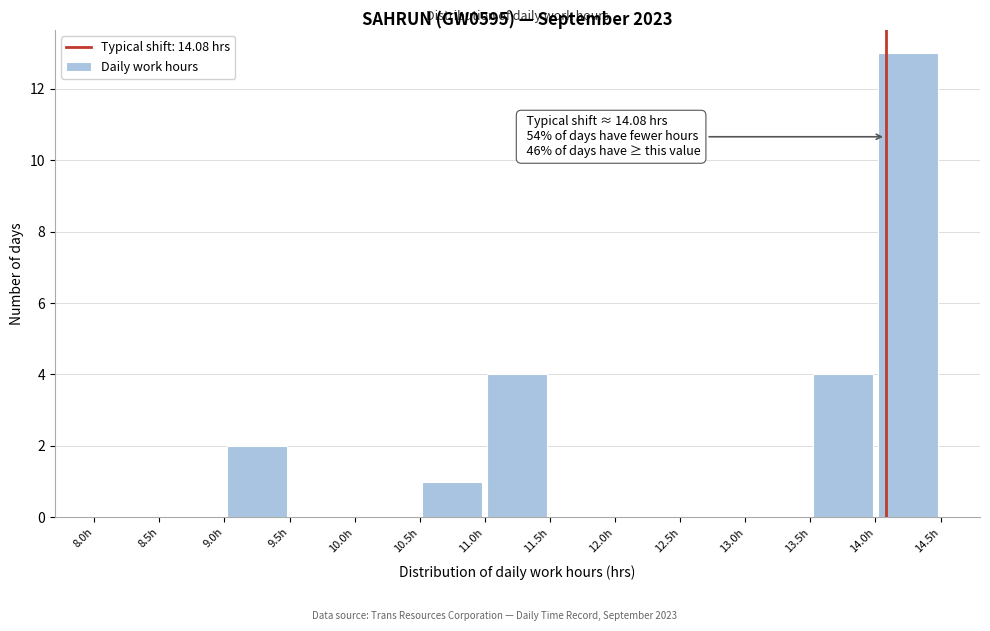

Which range on the x-axis has the tallest bar?

14.0 to 14.5